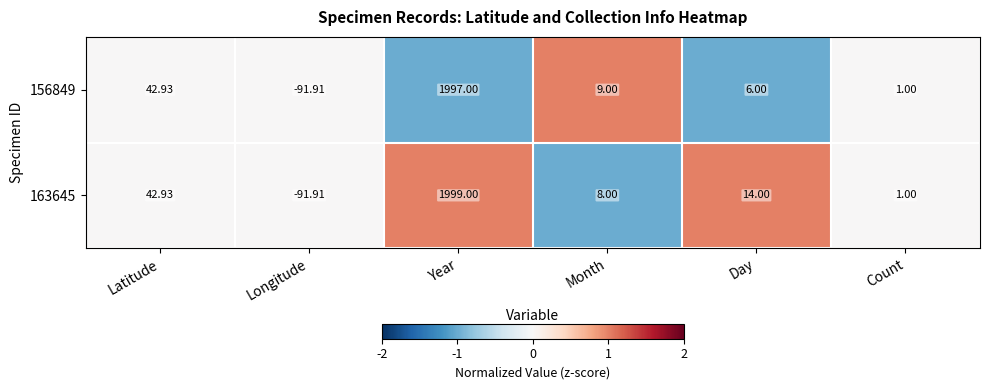

What is the minimum value shown in the chart?

-91.9